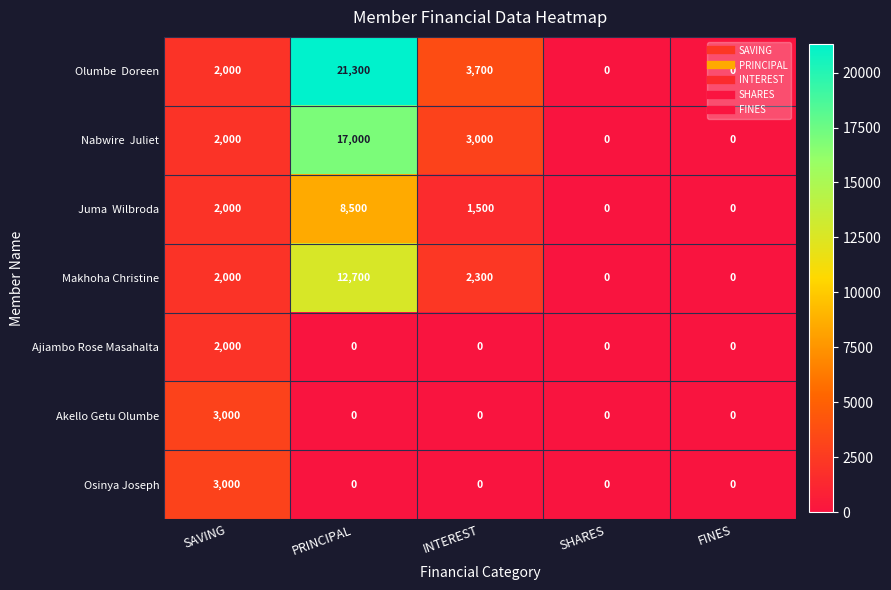

At which category is the sum across all series the highest?

PRINCIPAL